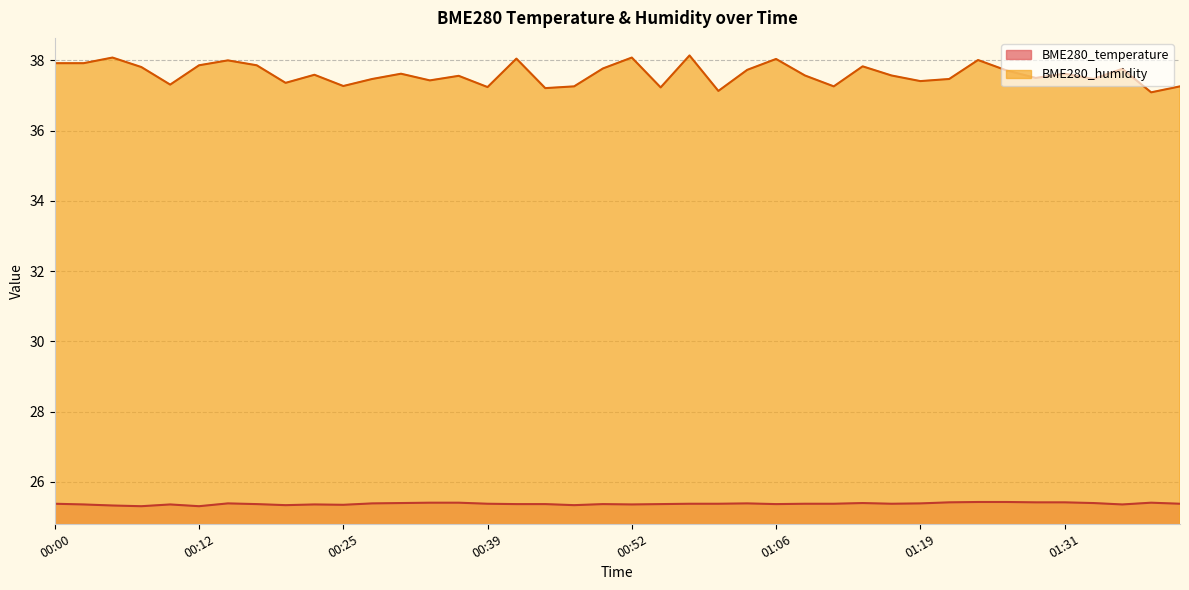

The value of BME280_humidity at 00:30 is 9.0. True or false?

False